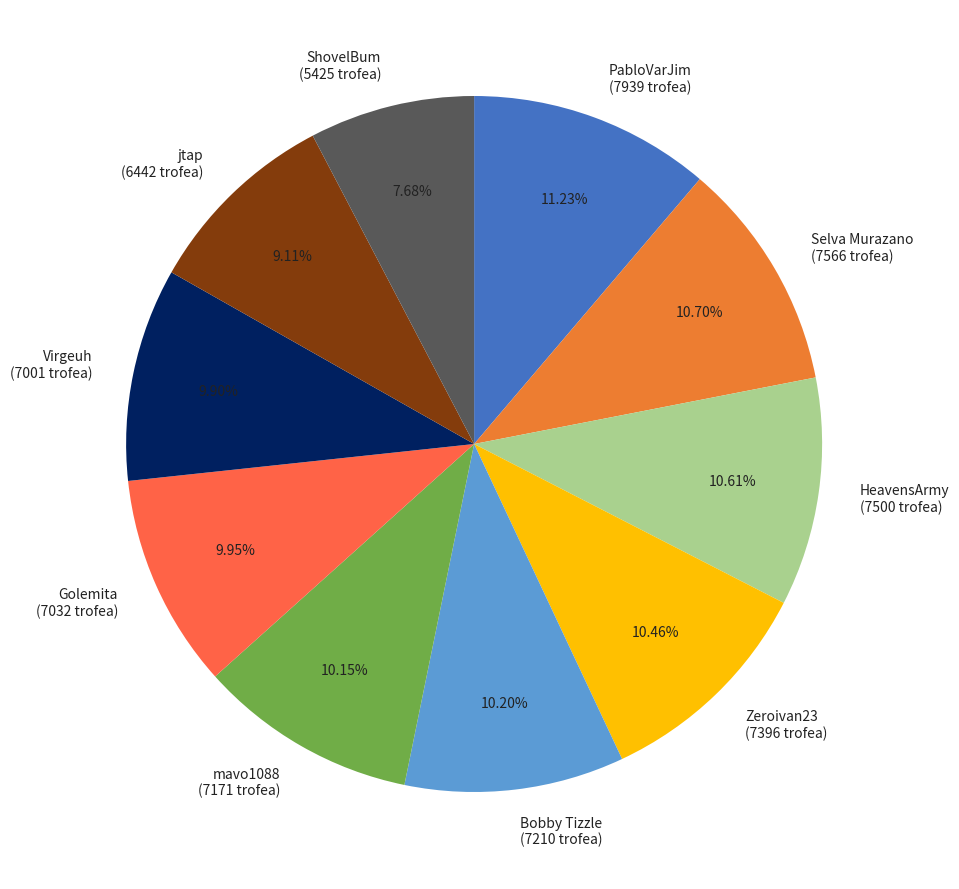

What is the smallest slice in the pie chart?

ShovelBum